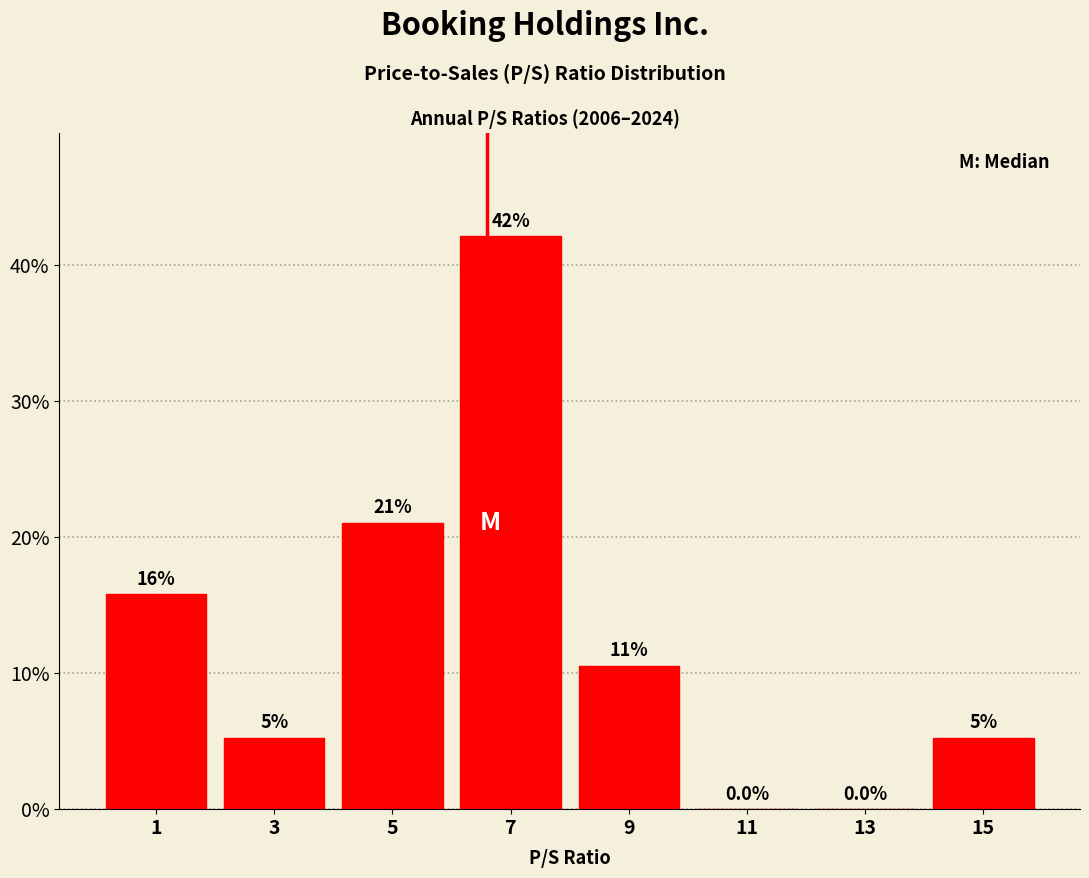

Which range on the x-axis has the tallest bar?

6 to 8